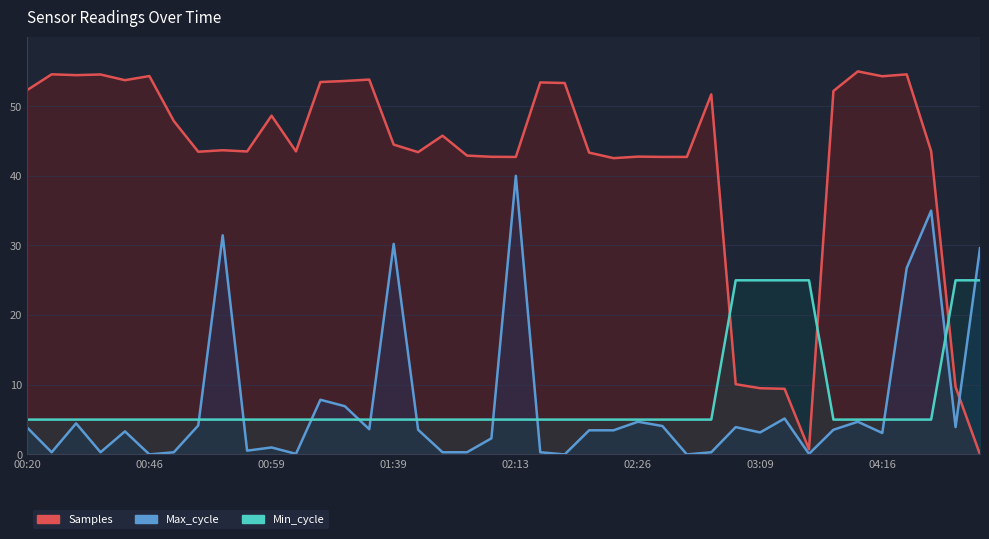

What is the highest value of the Samples series?

55.0